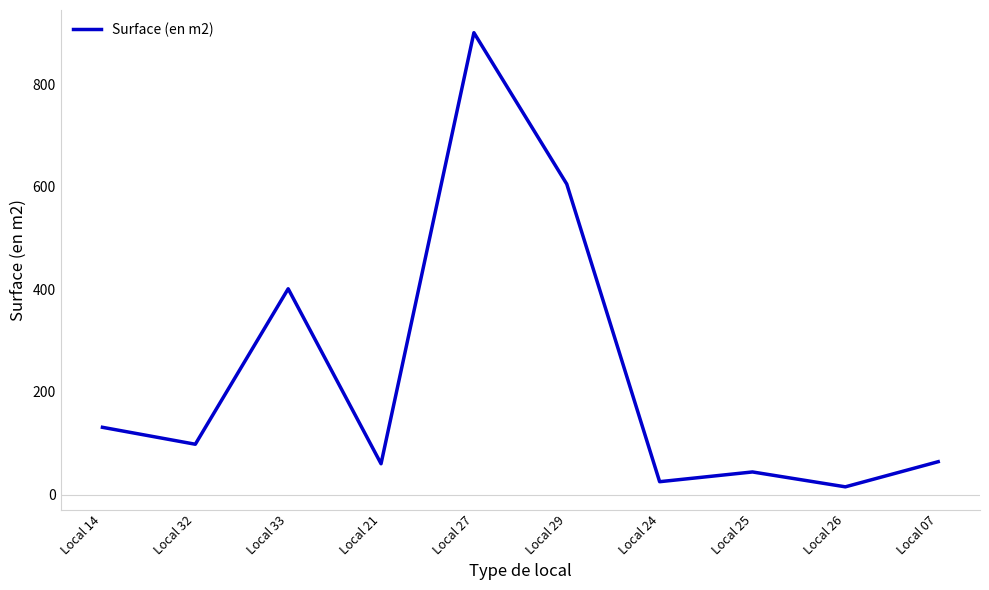

What is the sum of the values at Local 21 and Local 07?

124